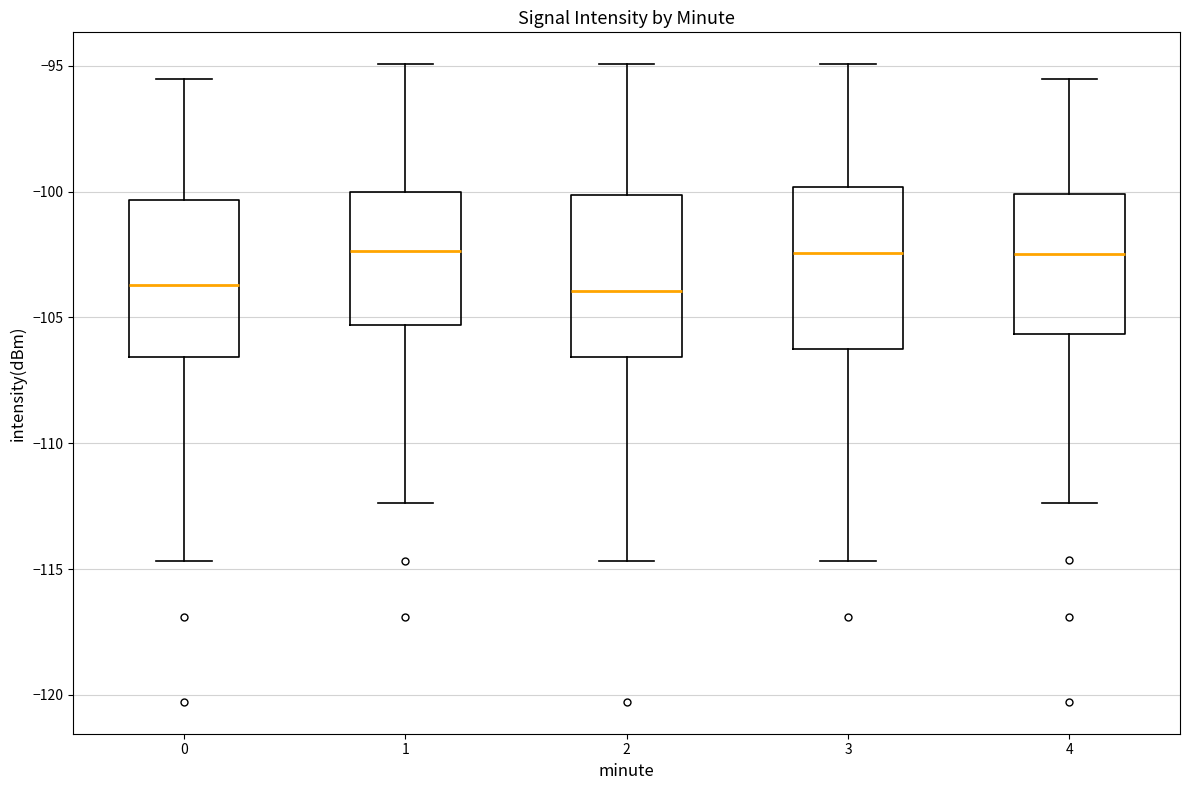

Reading left to right, read every box against the y-axis: the position of its median line, the range the box covers, and the ends of its whiskers. The values are not printed on the chart, so give them approximately, as read against the axis.

0: median -103.5, box -106.5 to -100.5, whiskers -114.5 to -95.5
1: median -102.5, box -105.5 to -100.0, whiskers -112.5 to -95.0
2: median -104.0, box -106.5 to -100.0, whiskers -114.5 to -95.0
3: median -102.5, box -106.0 to -100.0, whiskers -114.5 to -95.0
4: median -102.5, box -105.5 to -100.0, whiskers -112.5 to -95.5